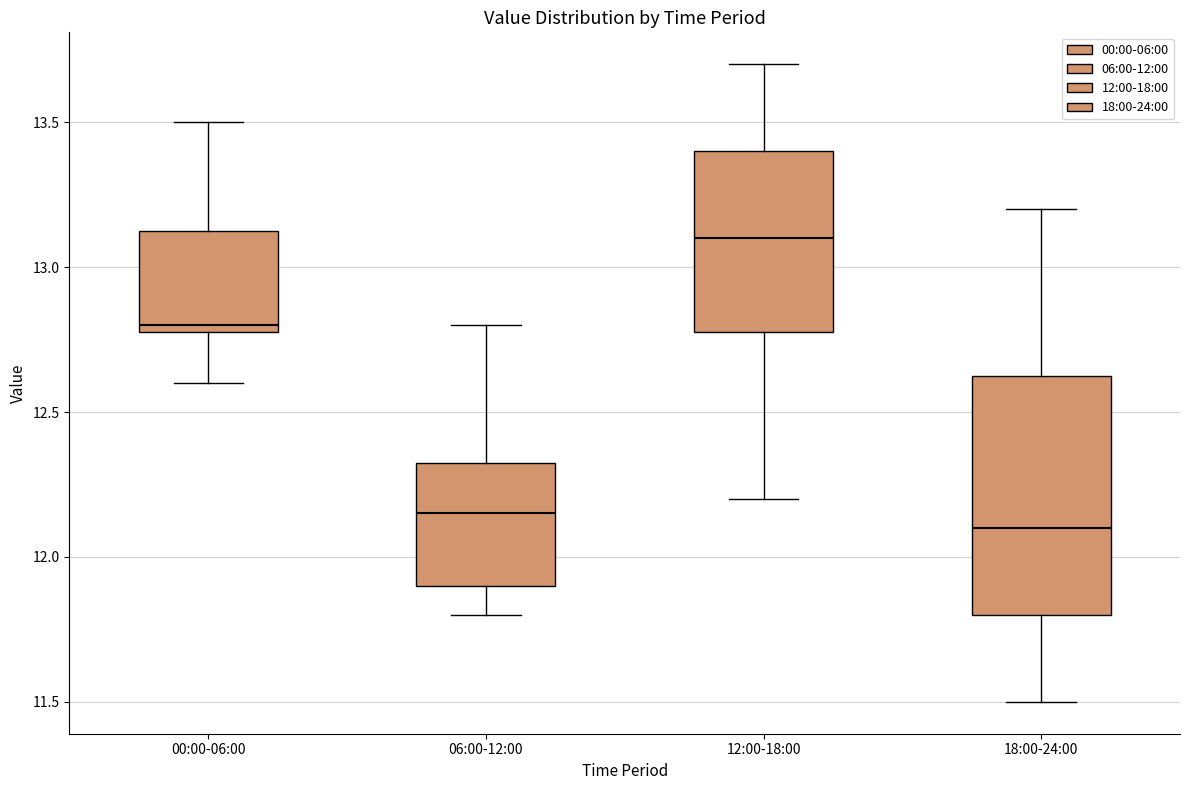

Reading left to right, read every box against the y-axis: the position of its median line, the range the box covers, and the ends of its whiskers. The values are not printed on the chart, so give them approximately, as read against the axis.

00:00-06:00: median 12.80 (just above the box's lower edge), box 12.80 to 13.15, whiskers 12.60 to 13.50
06:00-12:00: median 12.15, box 11.90 to 12.35, whiskers 11.80 to 12.80
12:00-18:00: median 13.10, box 12.80 to 13.40, whiskers 12.20 to 13.70
18:00-24:00: median 12.10, box 11.80 to 12.65, whiskers 11.50 to 13.20